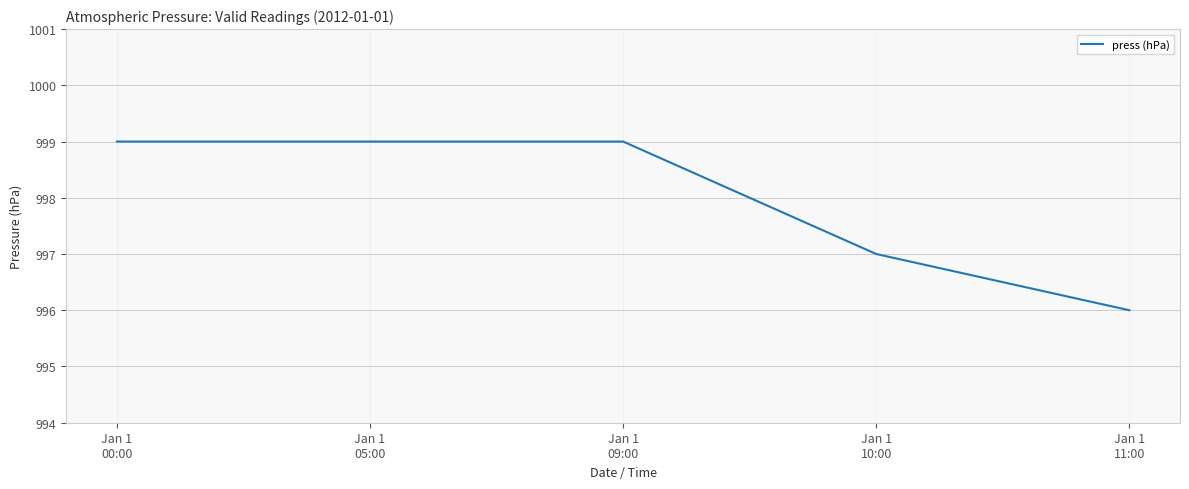

What is the average value?

998